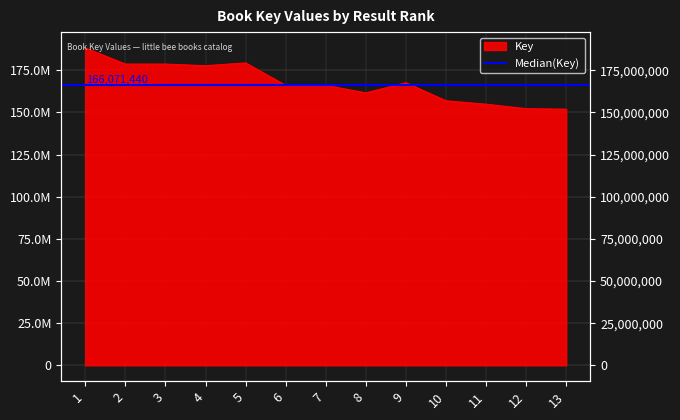

What is the average value?

167697880